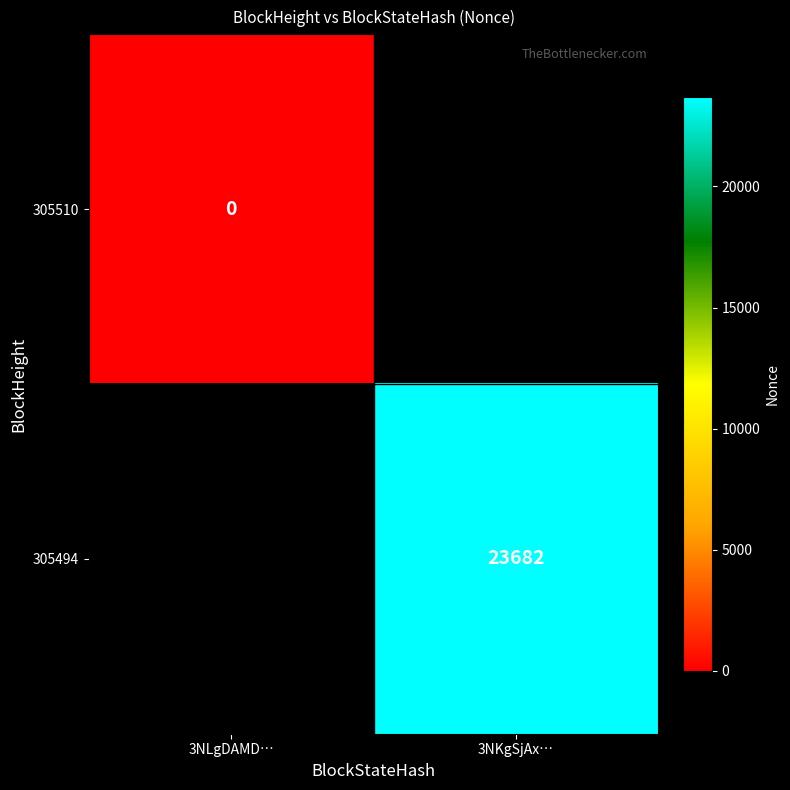

True or false: 305494 has a value of 23682 at 3NKgSjAx….

True